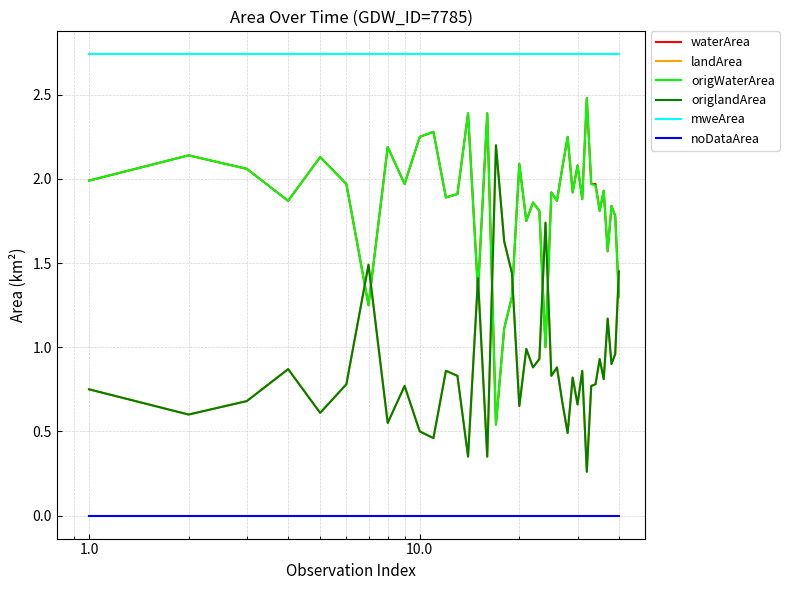

Is this an area chart (filled region under the line)?

No